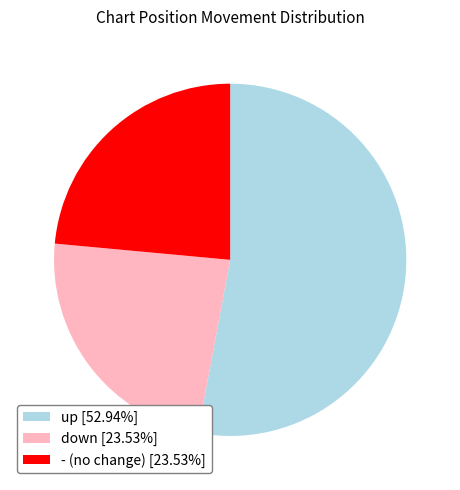

Is there any slice that represents more than half of the pie?

Yes